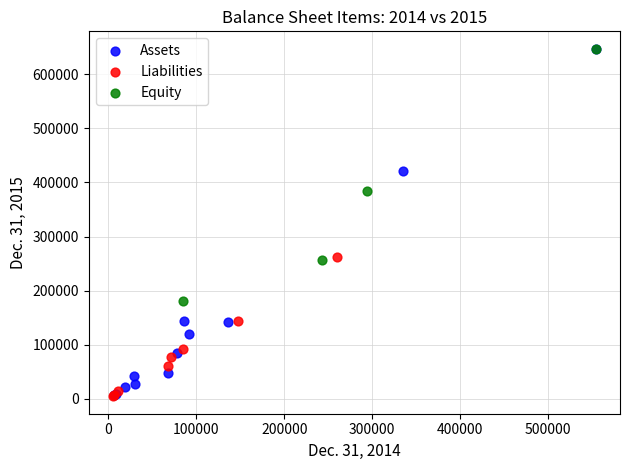

Which series has the widest spread of Y values?

Assets